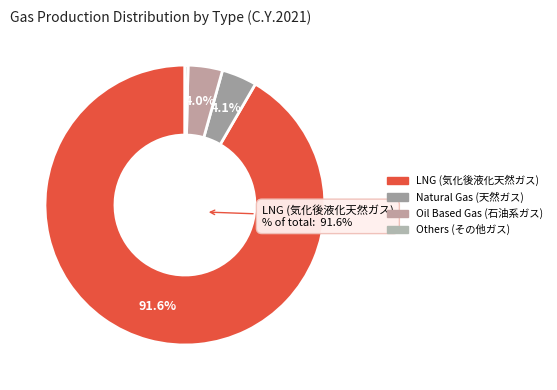

How many segments does this pie chart have?

4